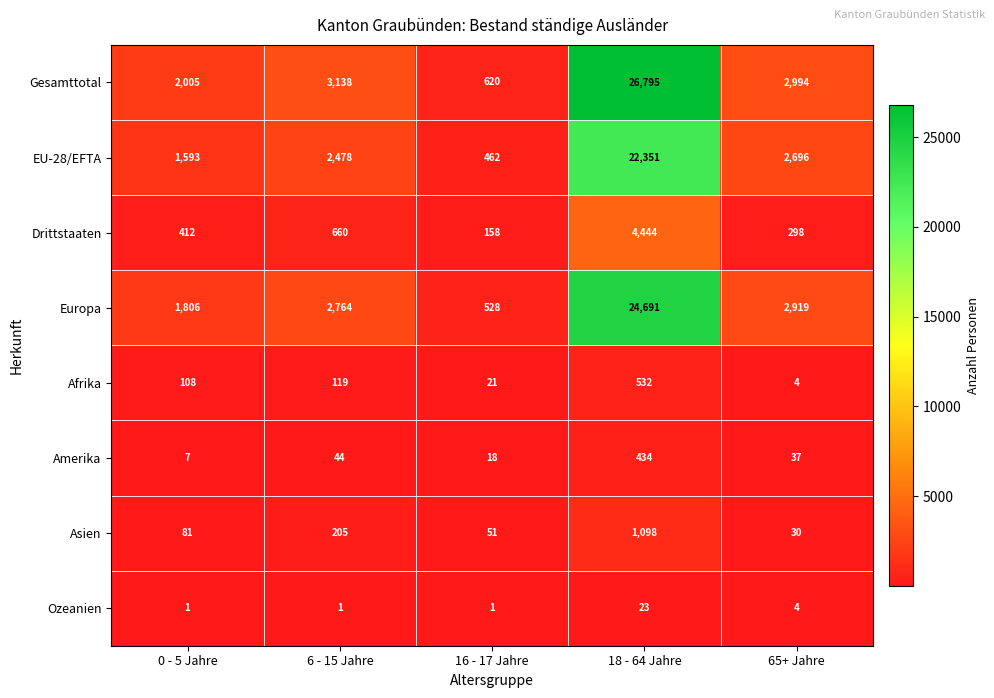

Read the Europa value at 18 - 64 Jahre.

24691